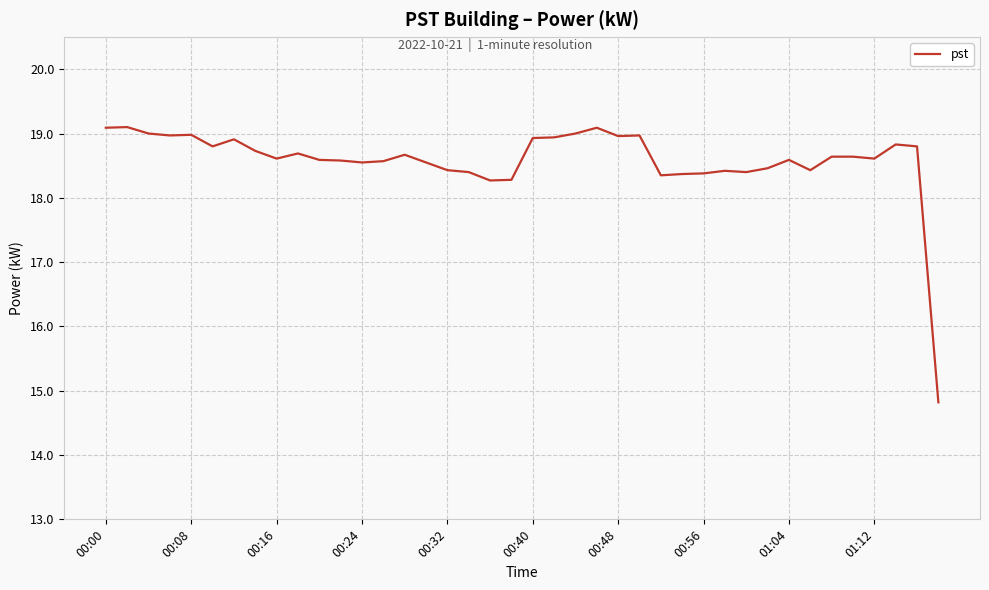

What is the difference between the maximum and minimum values?

4.3